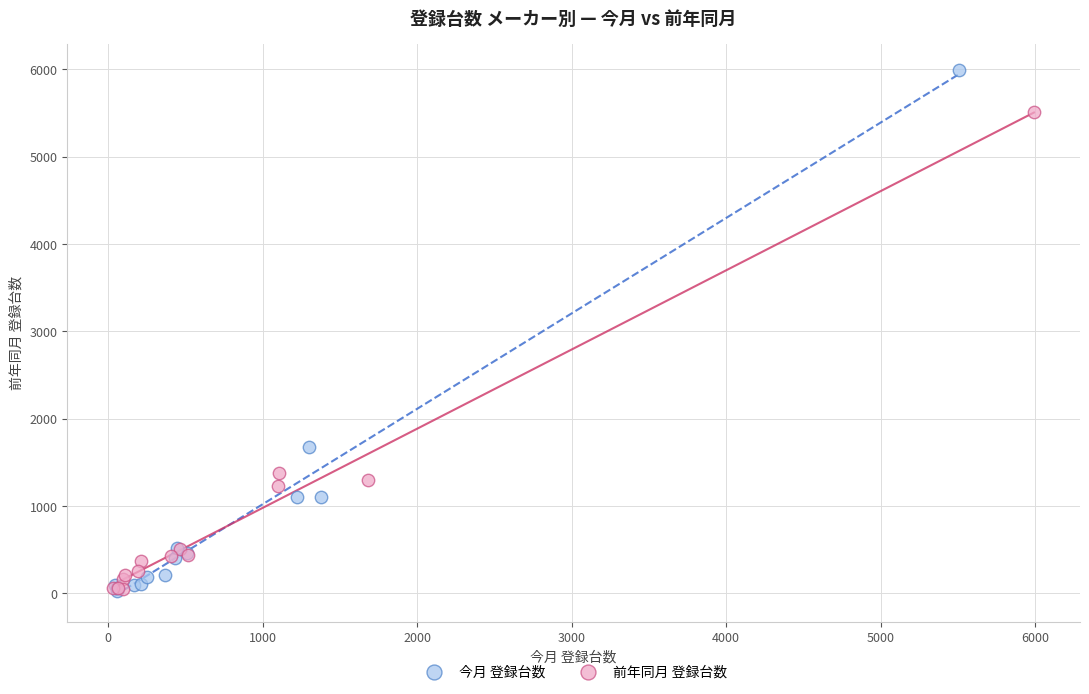

What are all the series names shown in the legend?

今月 登録台数, 前年同月 登録台数